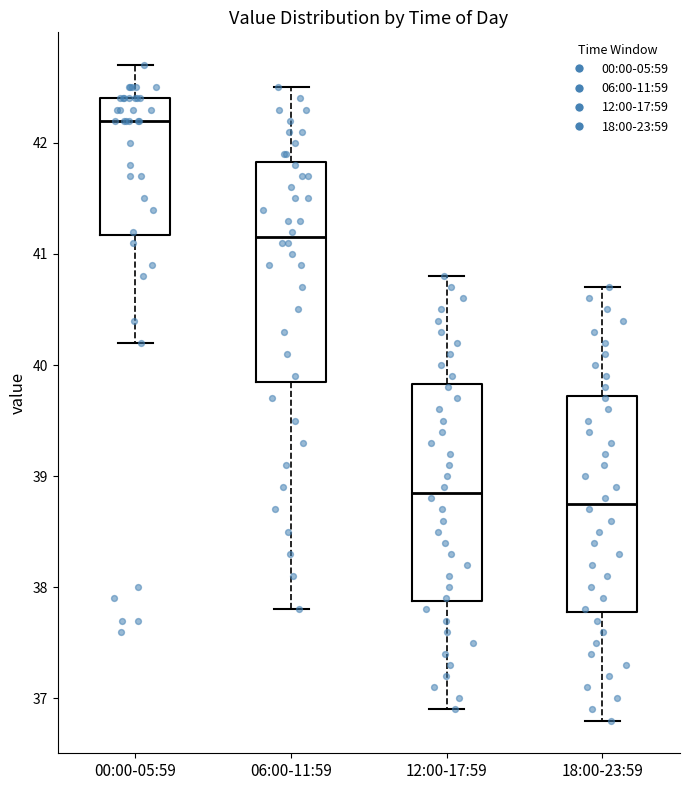

Reading left to right, read every box against the y-axis: the position of its median line, the range the box covers, and the ends of its whiskers. The values are not printed on the chart, so give them approximately, as read against the axis.

00:00-05:59: median 42.2, box 41.2 to 42.4, whiskers 40.2 to 42.7
06:00-11:59: median 41.2, box 39.9 to 41.8, whiskers 37.8 to 42.5
12:00-17:59: median 38.9, box 37.9 to 39.8, whiskers 36.9 to 40.8
18:00-23:59: median 38.8, box 37.8 to 39.7, whiskers 36.8 to 40.7